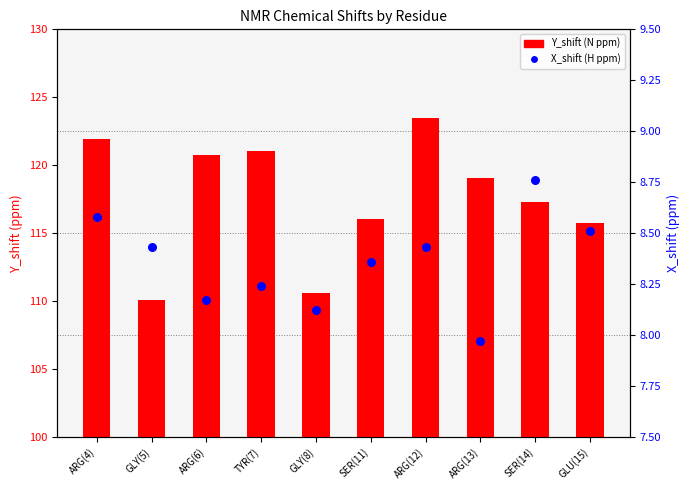

At which category is the sum across all series the highest?

ARG(12)